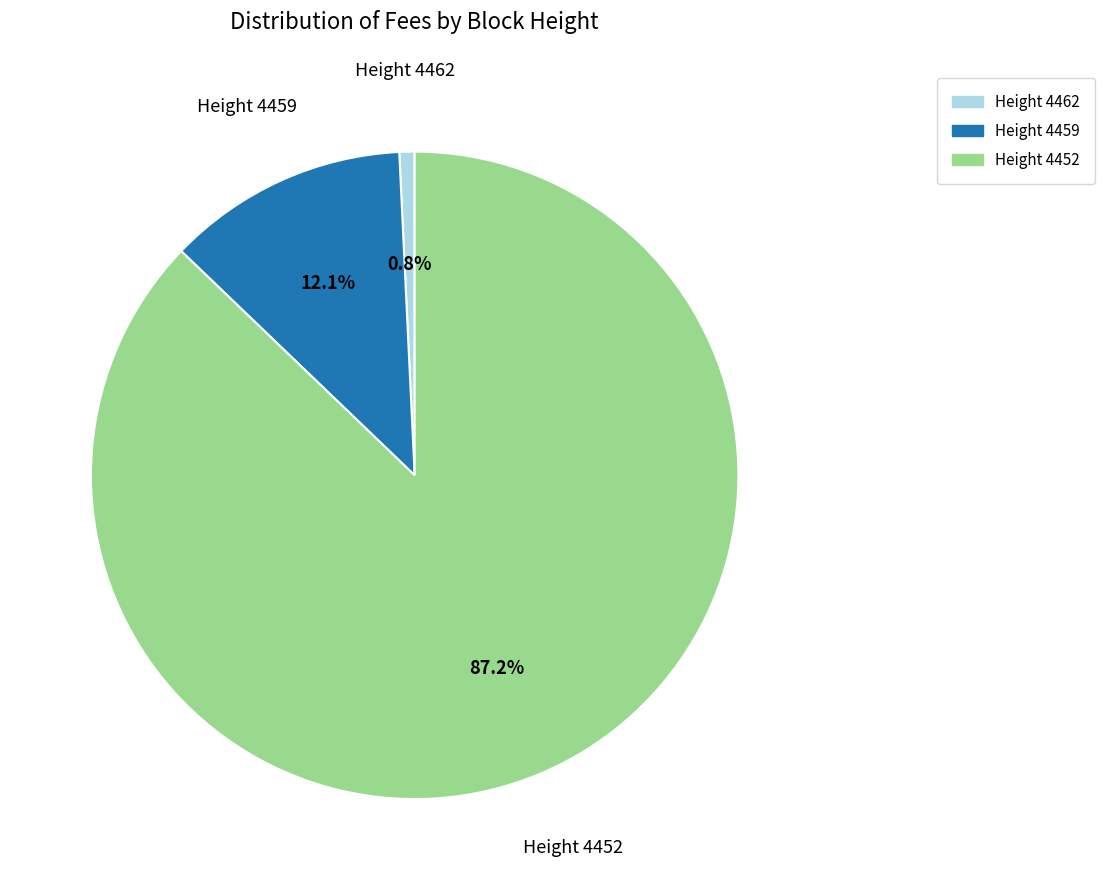

Is the sum of Height 4452 and Height 4459 greater than half?

Yes